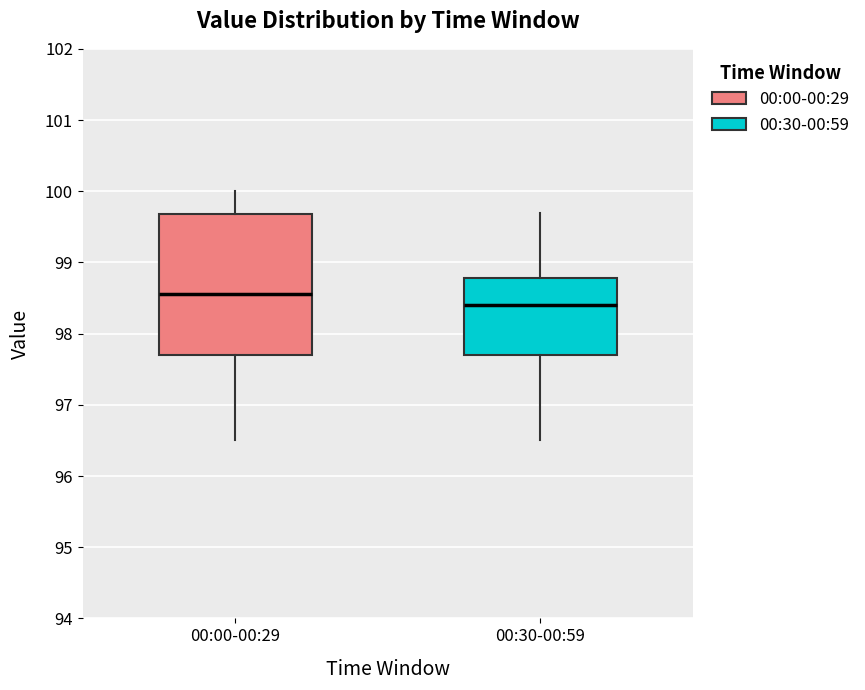

Where is the upper edge of the box for 00:00-00:29 on the y-axis? The values are not printed on the chart, so give them approximately, as read against the axis.

99.7